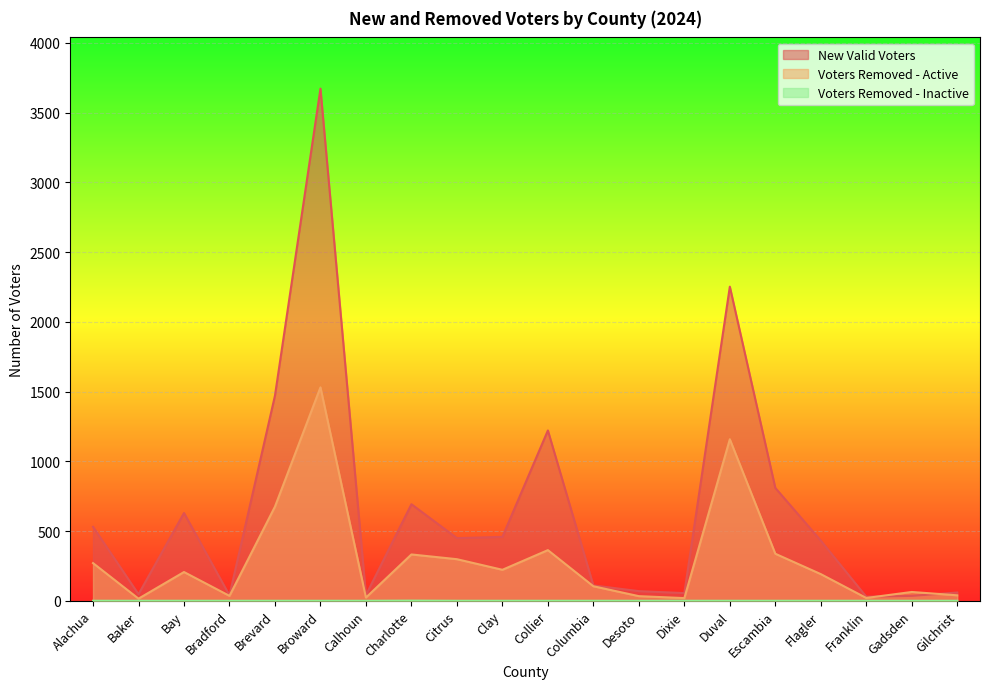

Reading left to right, list all the values displayed in this chart.

New Valid Voters: 530	47	629	39	1471	3672	41	692	449	458	1221	110	69	55	2252	809	431	29	35	59
Voters Removed - Active: 270	15	206	35	675	1530	23	332	298	222	363	104	33	19	1158	337	191	20	63	39
Voters Removed - Inactive: 0	0	0	0	0	0	0	1	0	0	0	0	0	0	0	0	0	0	0	0